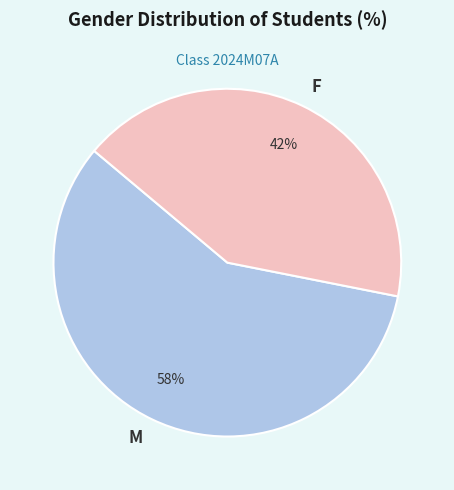

How many segments does this pie chart have?

2